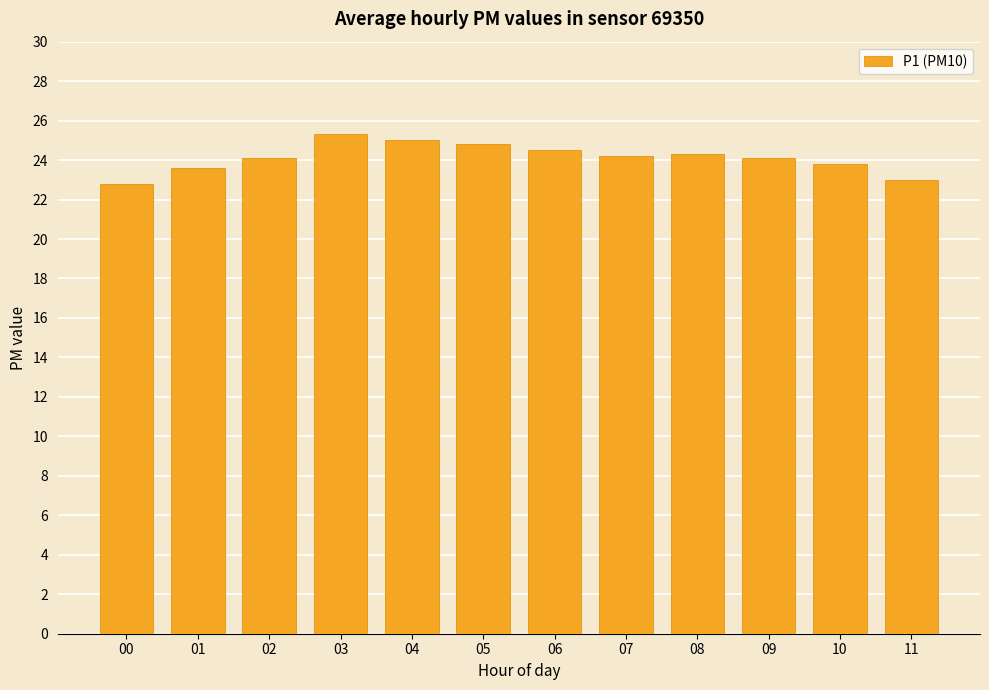

What is the average value?

24.1